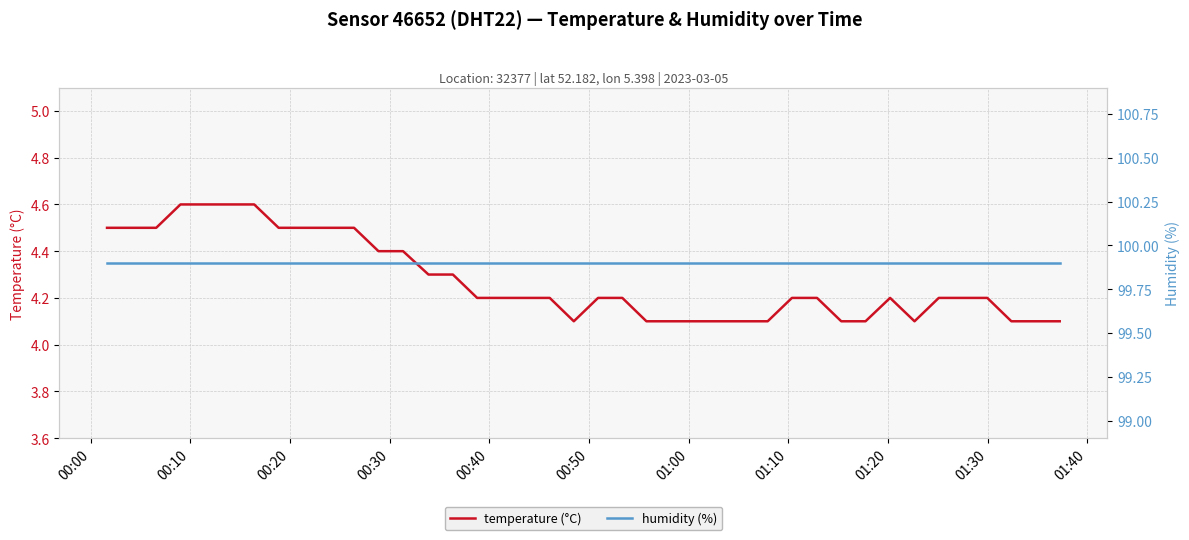

What is the maximum value shown in the chart?

99.9